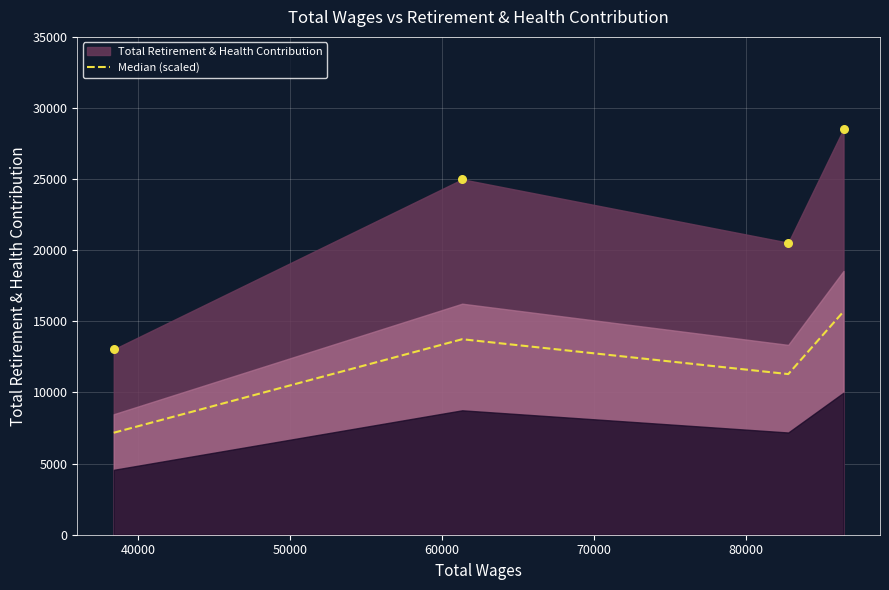

What is the maximum value for Median (scaled)?

15690.4